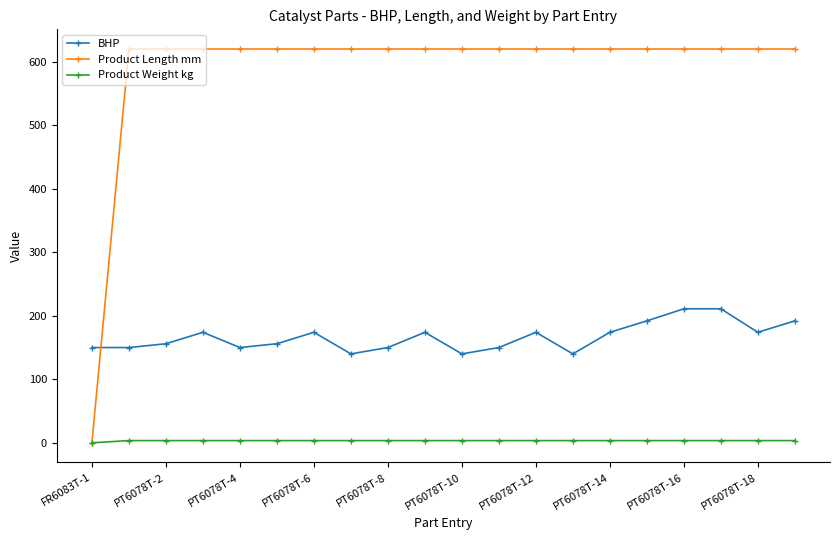

What are all the series names shown in the legend?

BHP, Product Length mm, Product Weight kg